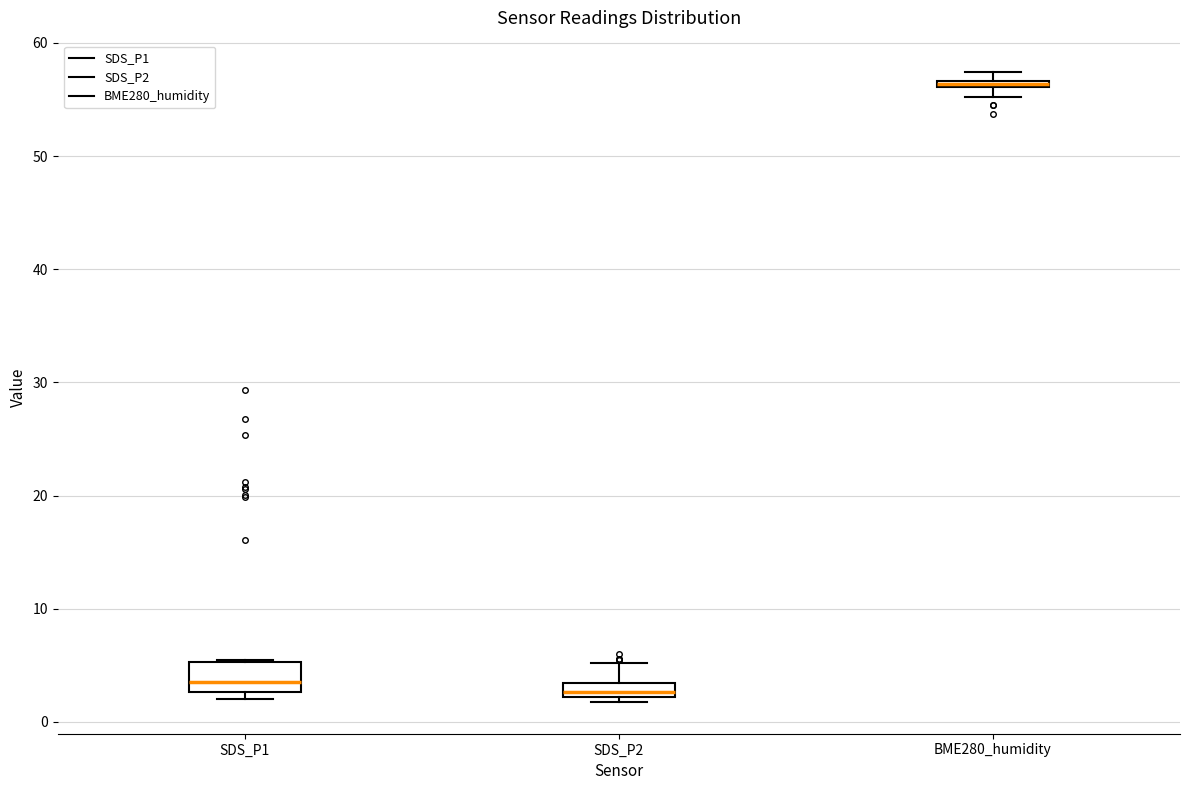

Which box is the tallest, from its lower edge to its upper edge?

SDS_P1